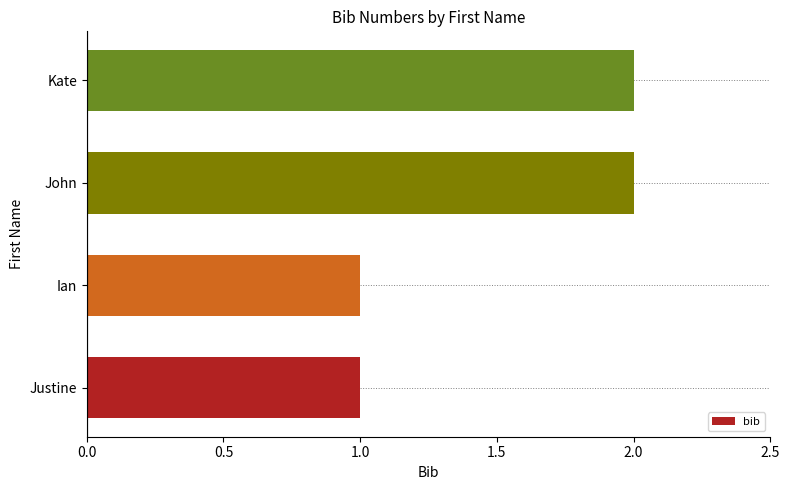

Reading bottom to top, what are all the values shown in this chart?

1	1	2	2